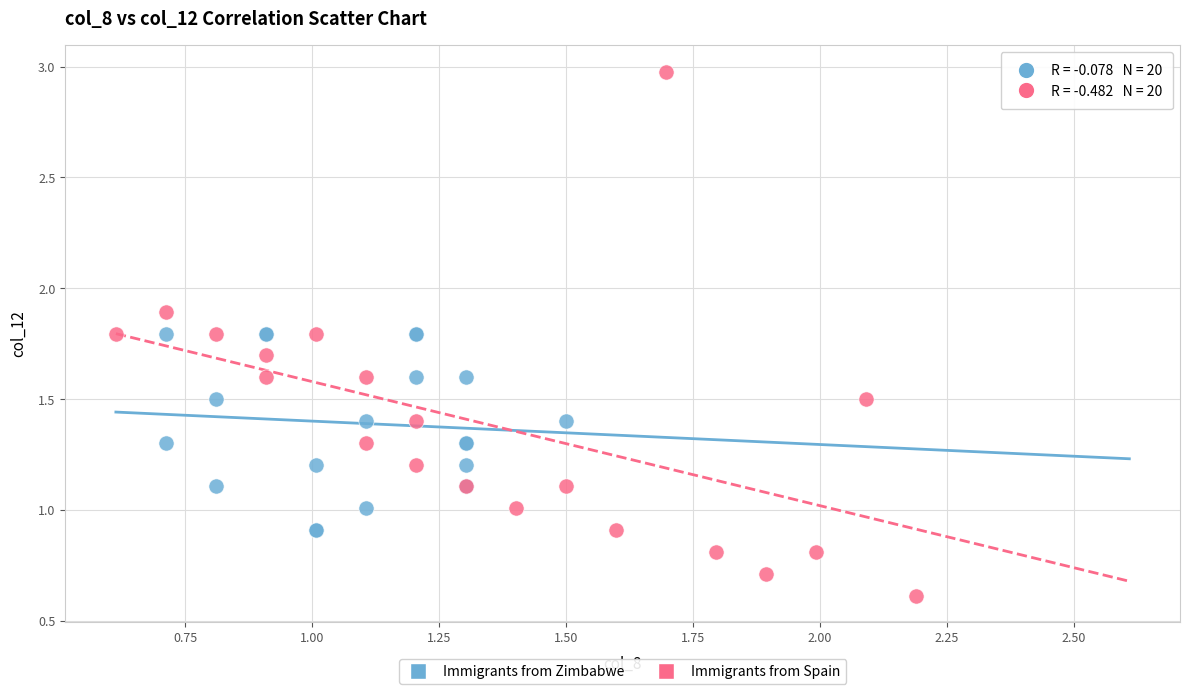

Which series contains the highest Y value?

Immigrants from Spain